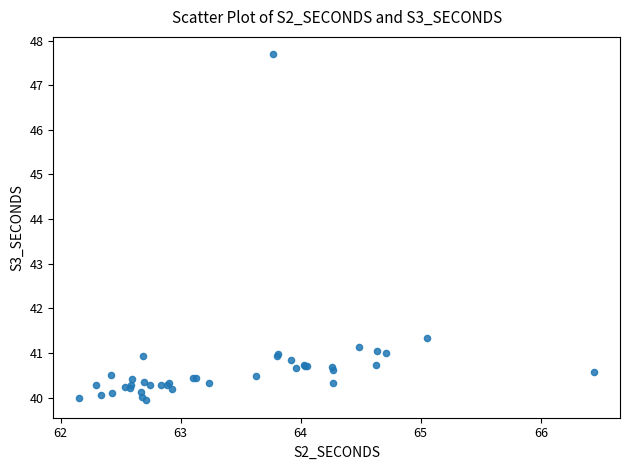

What Y value in the scatter plot is closest to 43?

41.3